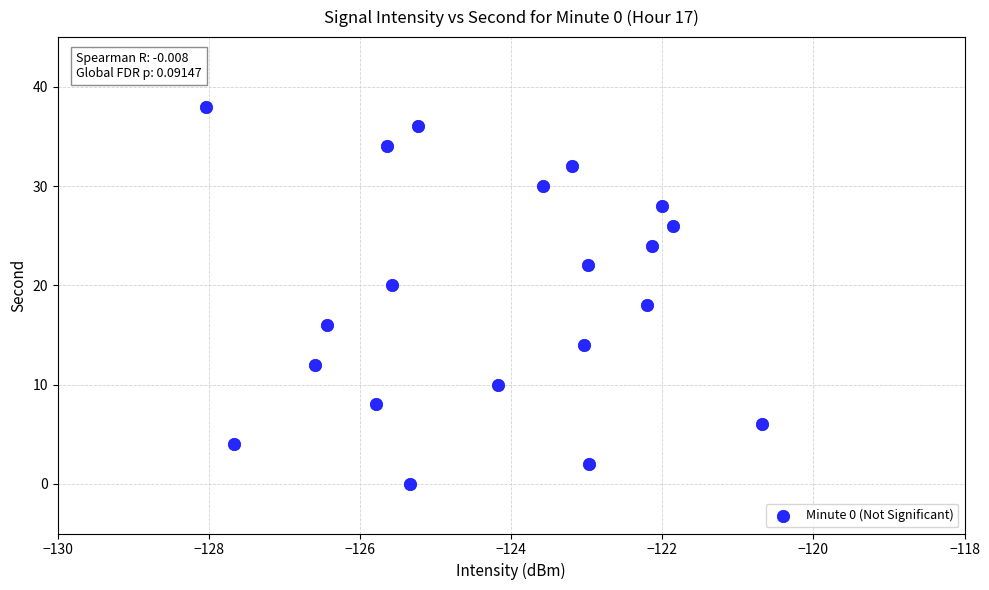

What is the range of Y values (max minus min)?

38